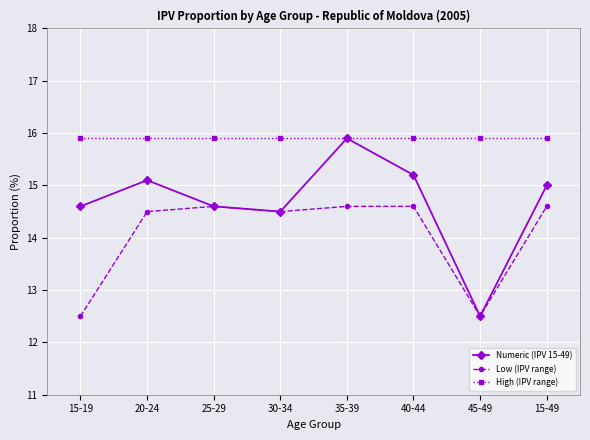

True or false: Low (IPV range) and High (IPV range) cross at least once.

False